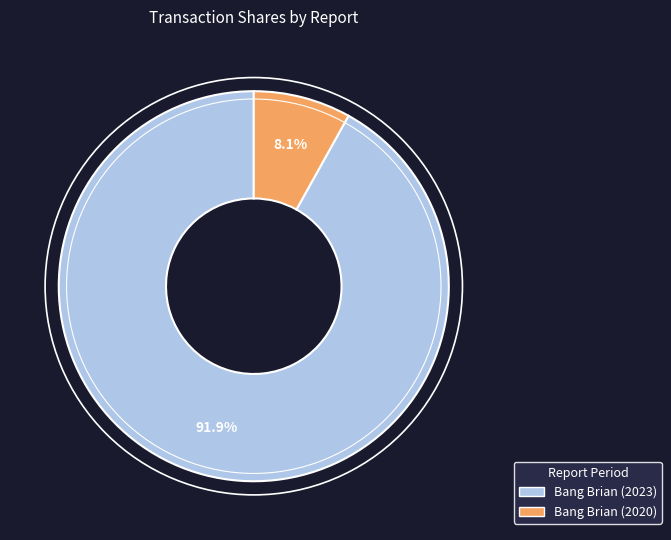

Count the number of slices in the pie.

2